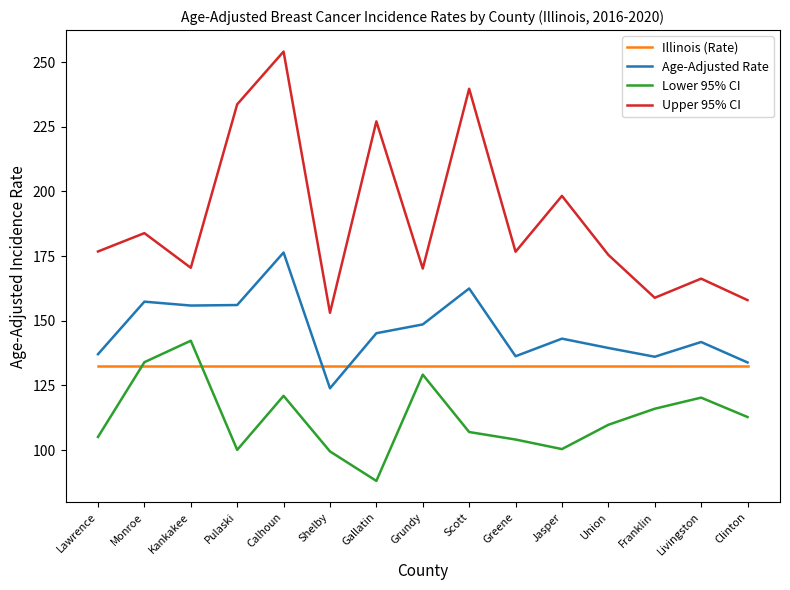

How many interior local valleys does the Lower 95% CI series have?

3